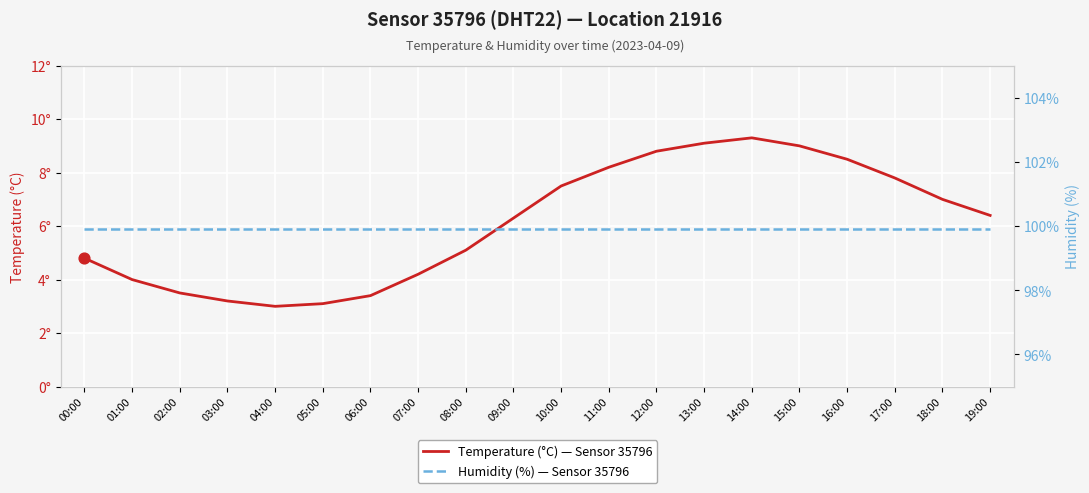

Is the value of Temperature (°C) — Sensor 35796 at 00:00 greater than the value of Humidity (%) — Sensor 35796 at 04:00?

No